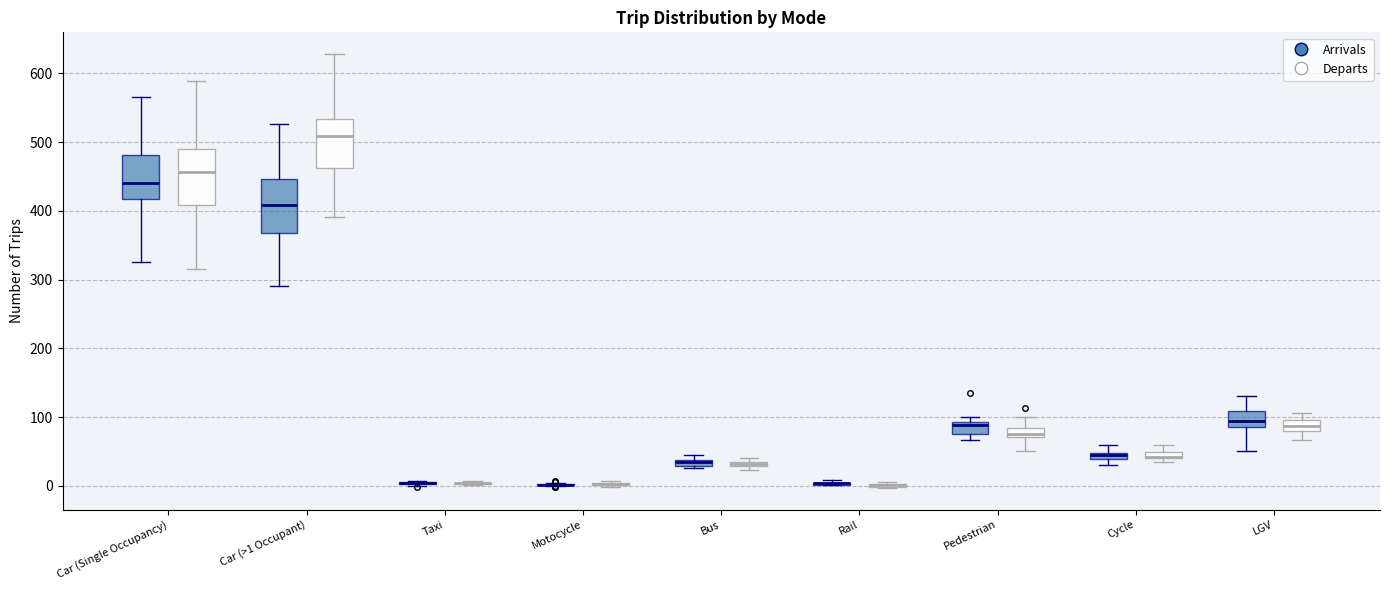

Where is the upper edge of the box for Cycle (Departs) on the y-axis? The values are not printed on the chart, so give them approximately, as read against the axis.

50